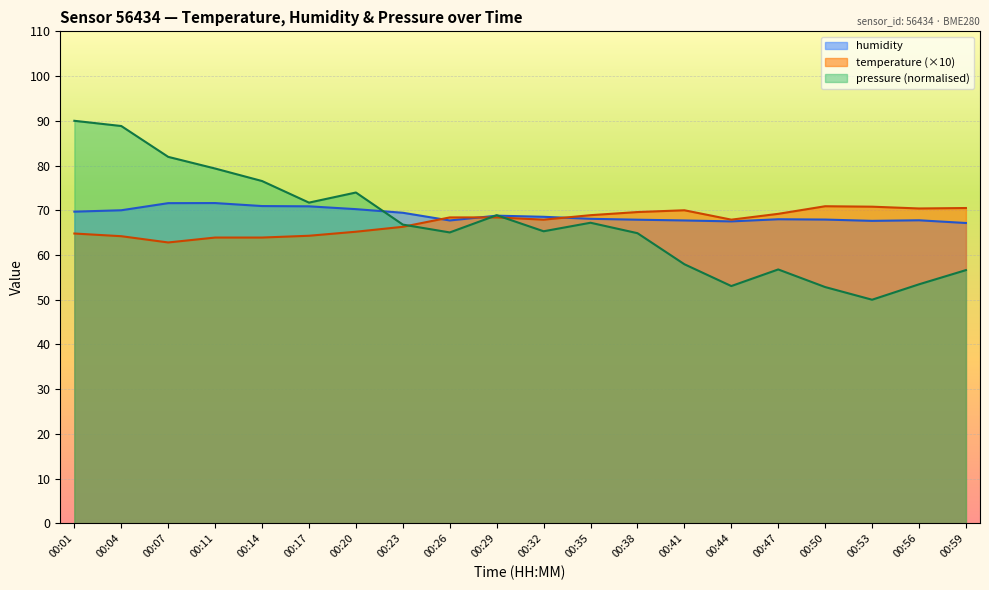

Rank the categories by pressure value from highest to lowest.

00:01, 00:04, 00:07, 00:11, 00:14, 00:20, 00:17, 00:29, 00:35, 00:23, 00:32, 00:26, 00:38, 00:41, 00:47, 00:59, 00:56, 00:44, 00:50, 00:53